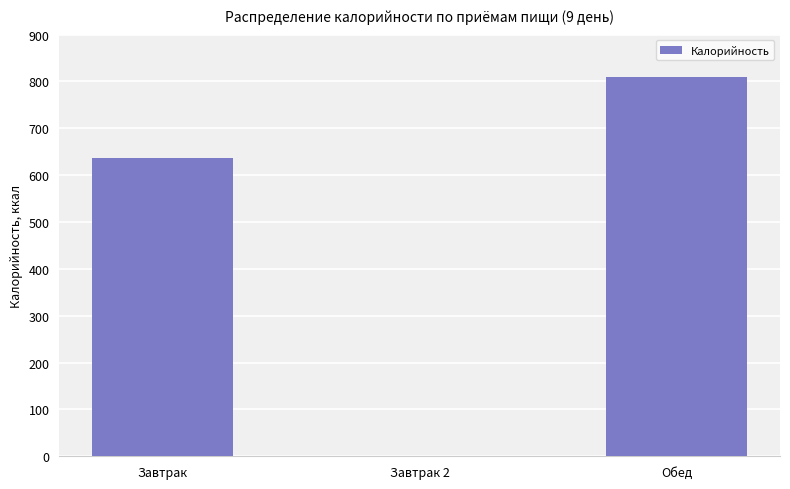

What is the approximate value at Завтрак?

636